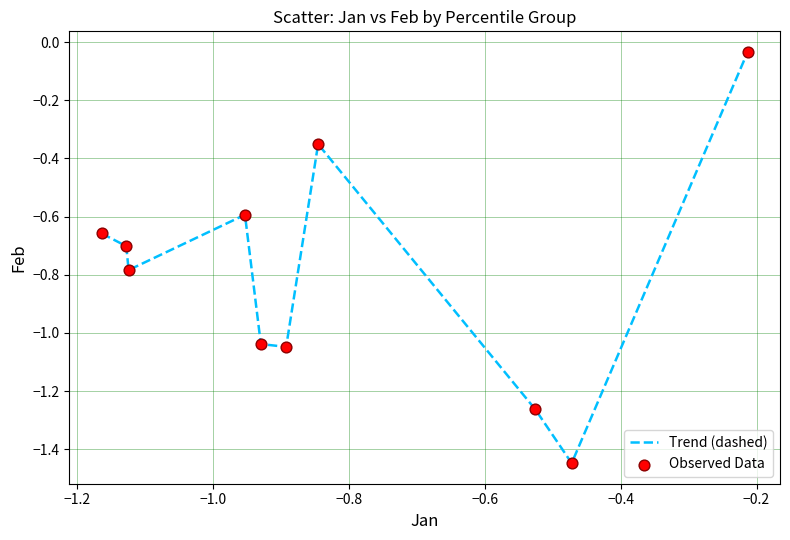

What is the difference between the maximum and minimum values?

1.4